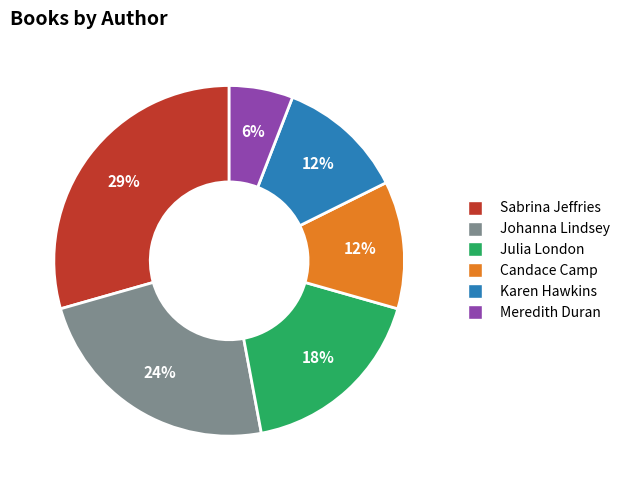

Count the number of slices in the pie.

6